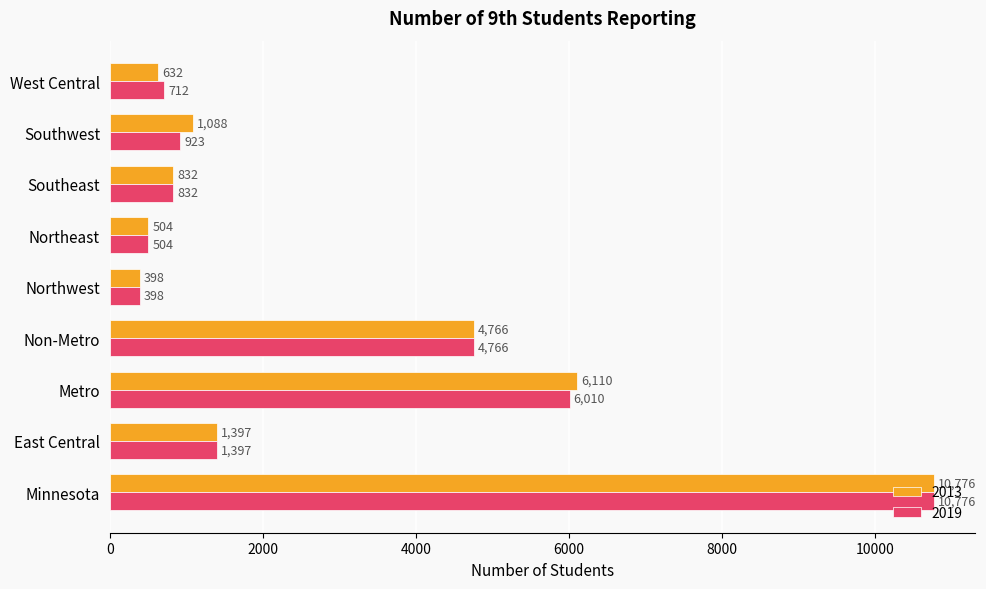

Is the value of 2019 at Minnesota greater than the value of 2013 at East Central?

Yes